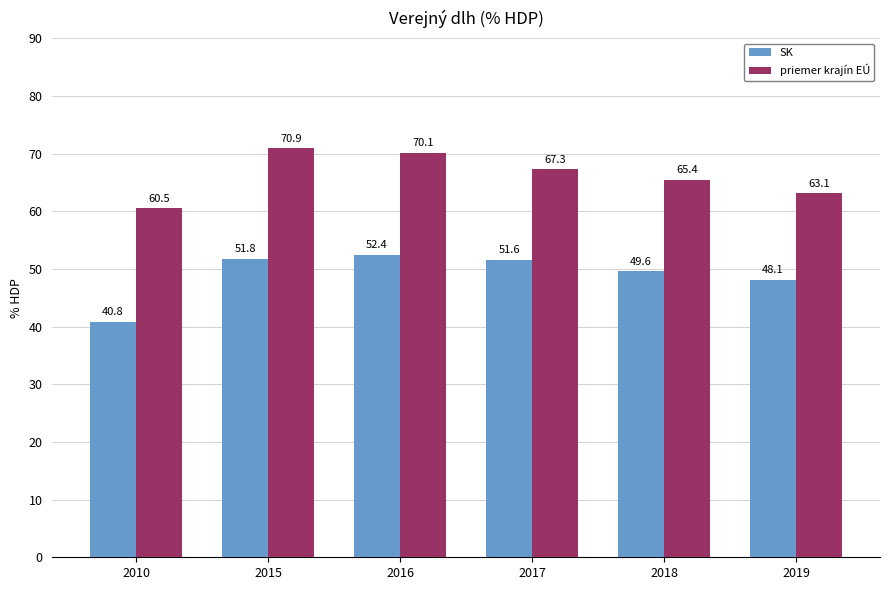

Are the bars grouped side by side (vs. stacked)?

Yes